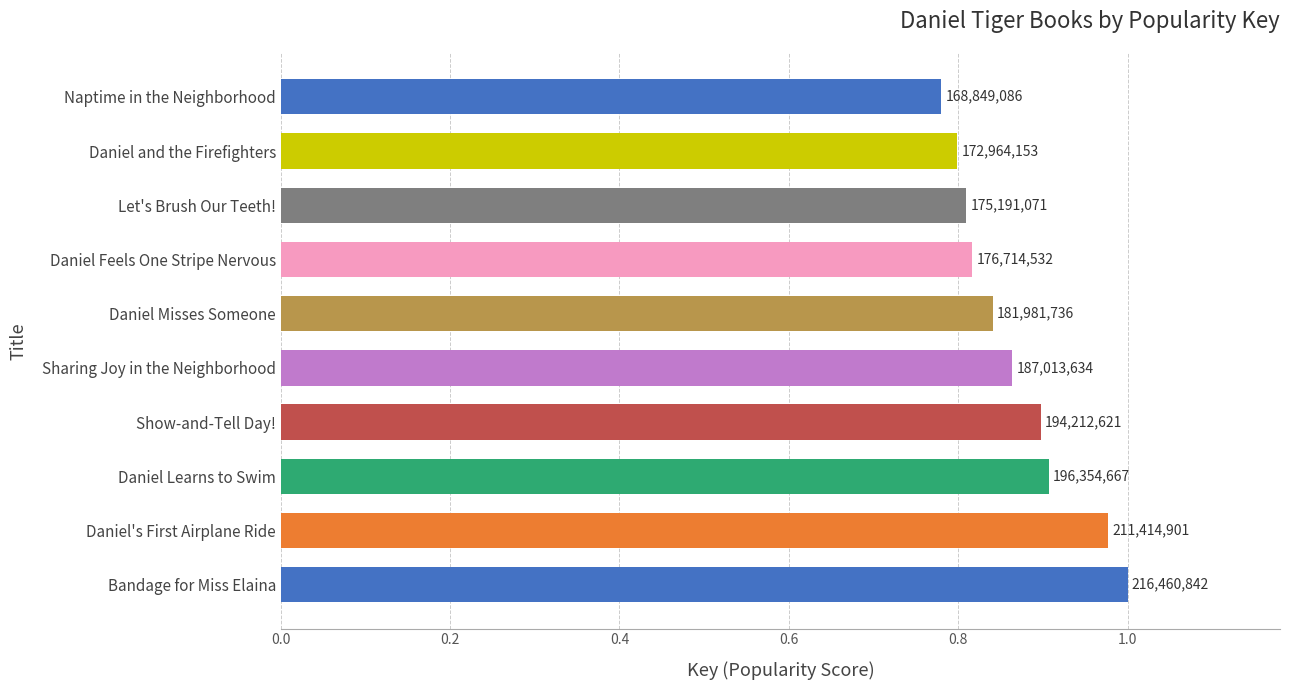

What is the maximum value shown in the chart?

1.0